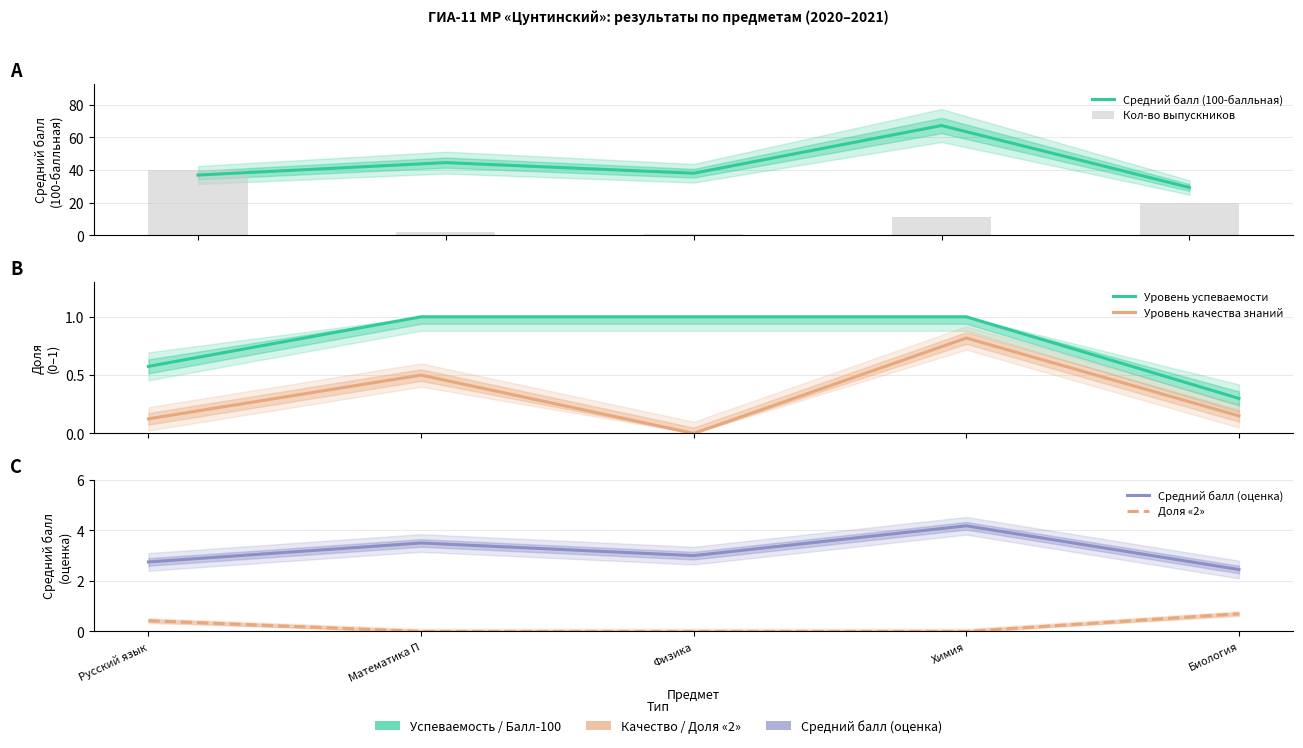

Are the bars grouped side by side (vs. stacked)?

Yes